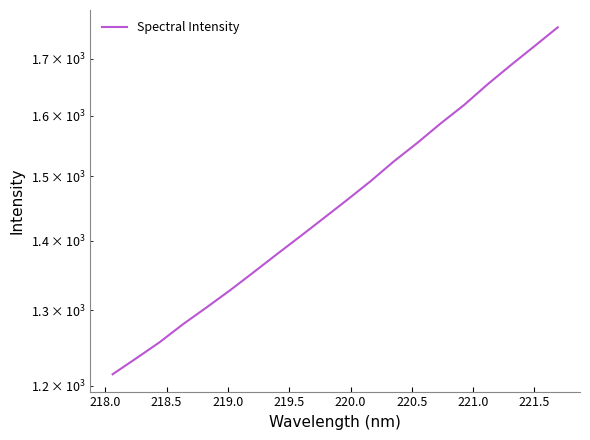

Does the chart display data point markers on the line(s)?

No